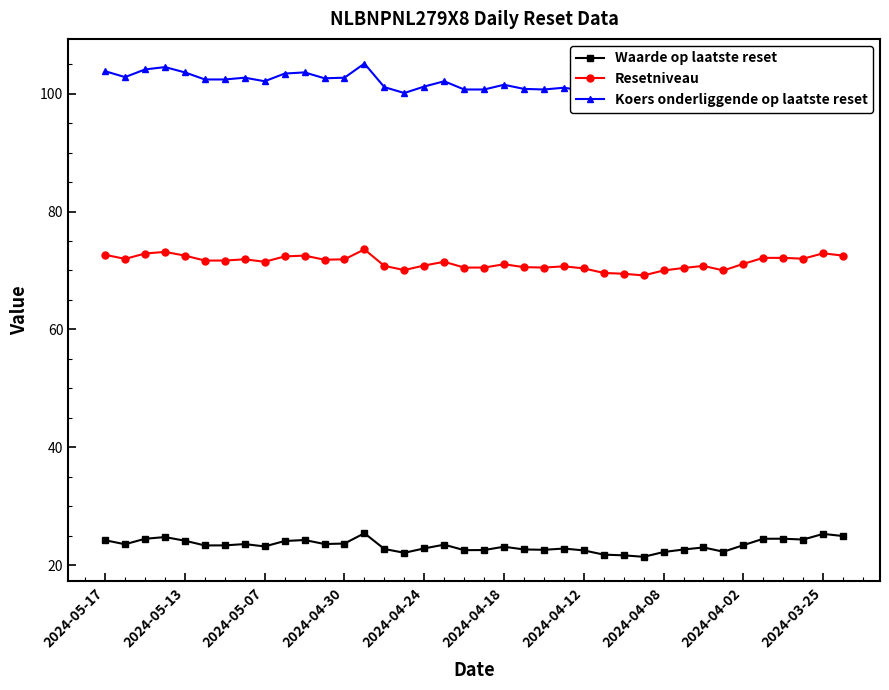

What is the lowest value of the Resetniveau series?

69.2